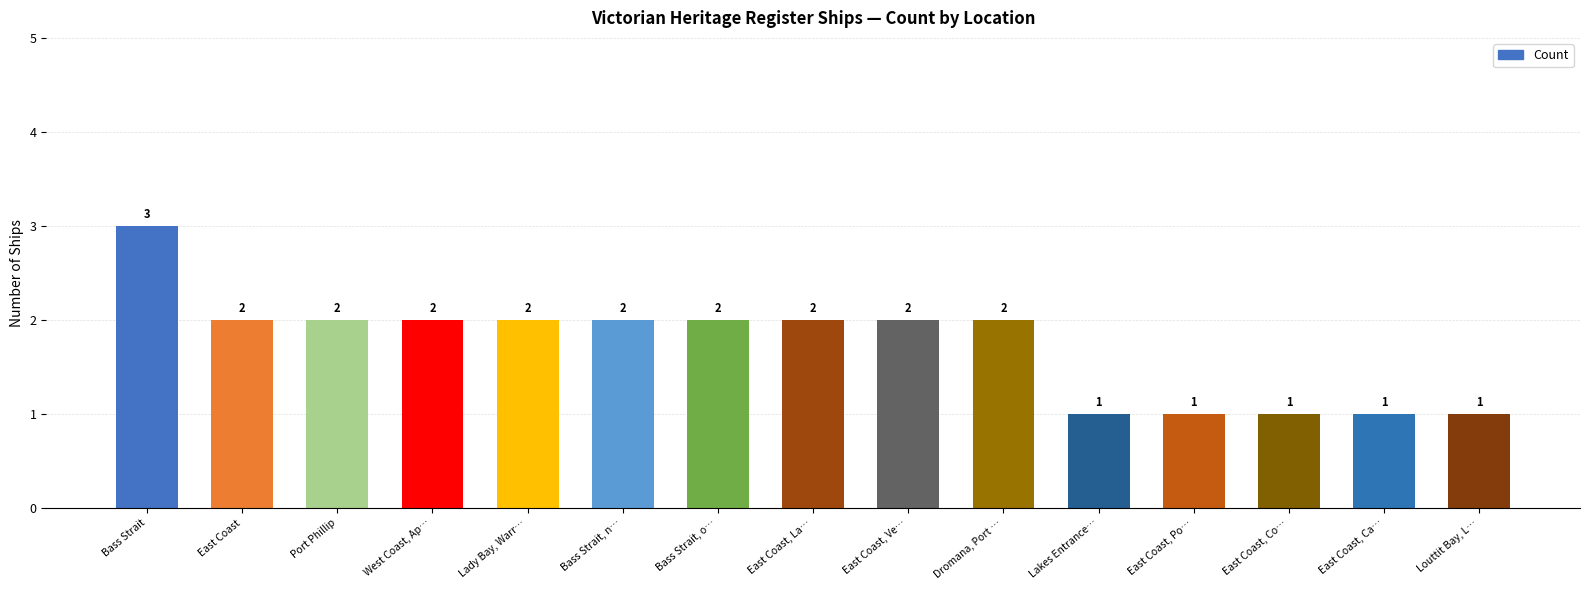

What is the difference between the values at East Coast, Po… and East Coast, La…?

1